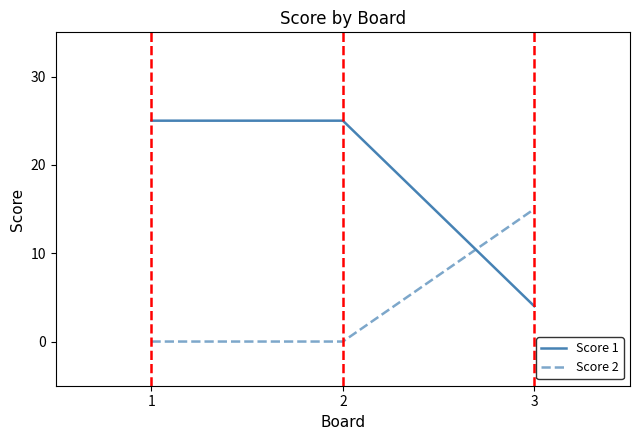

How many categories are shown in the chart?

3